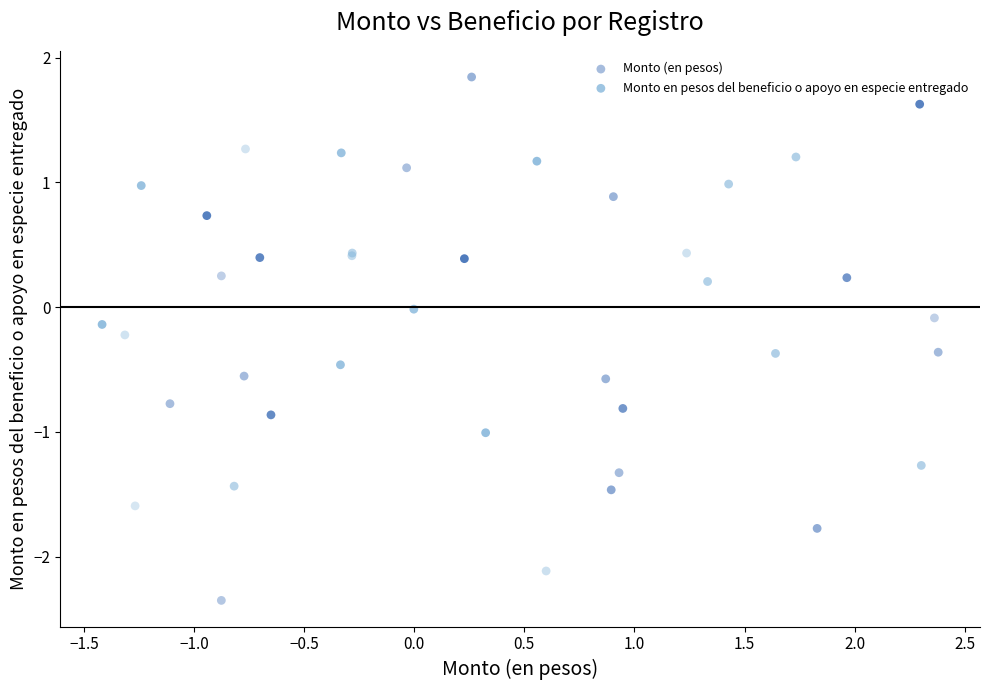

Which series reaches the maximum Y coordinate?

Monto (en pesos)